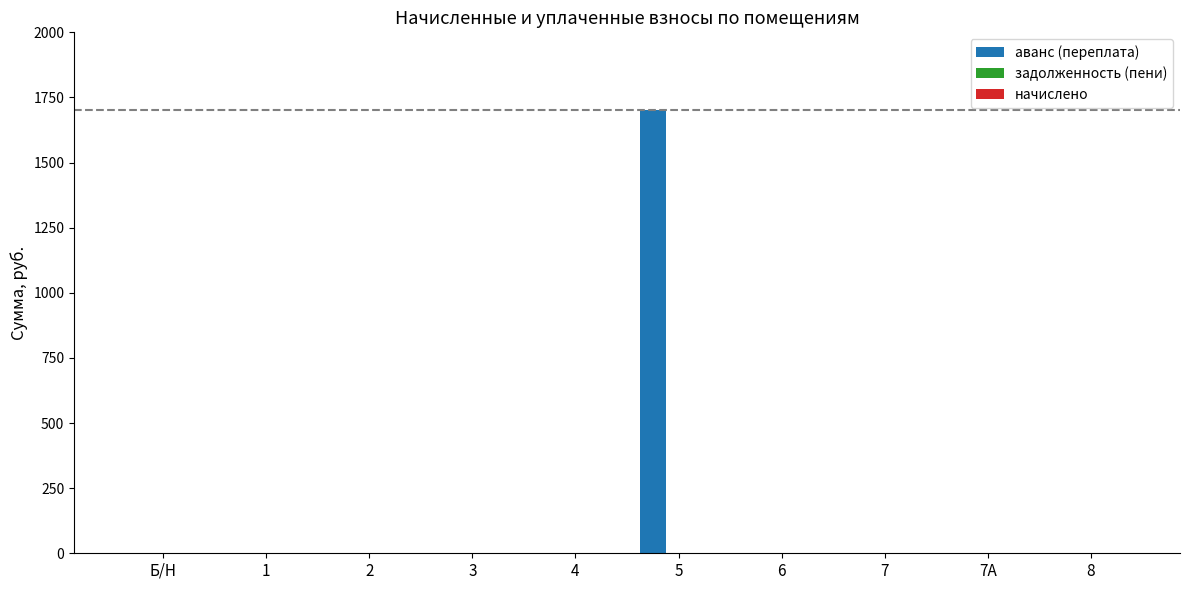

What is the greatest value displayed?

1700